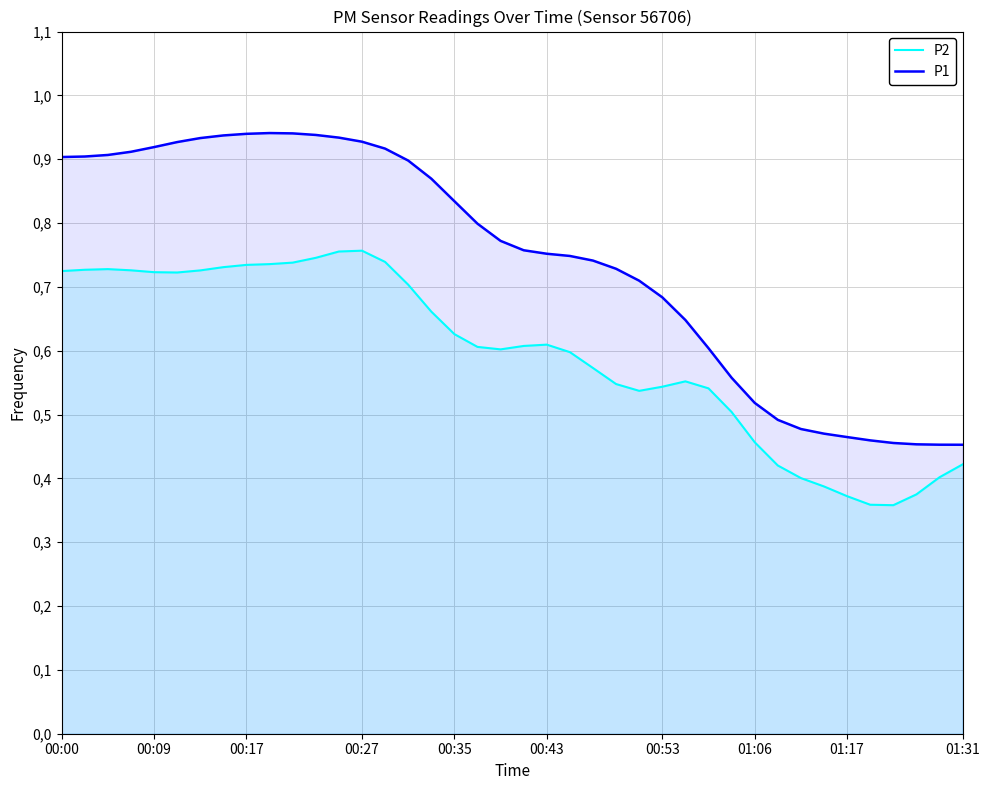

Reading right to left, extract all data points from this chart.

P2: 0.4	0.4	0.4	0.4	0.4	0.4	0.4	0.4	0.4	0.5	0.5	0.5	0.6	0.5	0.5	0.5	0.6	0.6	0.6	0.6	0.6	0.6	0.6	0.7	0.7	0.7	0.8	0.8	0.7	0.7	0.7	0.7	0.7	0.7	0.7	0.7	0.7	0.7	0.7	0.7
P1: 0.5	0.5	0.5	0.5	0.5	0.5	0.5	0.5	0.5	0.5	0.6	0.6	0.6	0.7	0.7	0.7	0.7	0.7	0.8	0.8	0.8	0.8	0.8	0.9	0.9	0.9	0.9	0.9	0.9	0.9	0.9	0.9	0.9	0.9	0.9	0.9	0.9	0.9	0.9	0.9